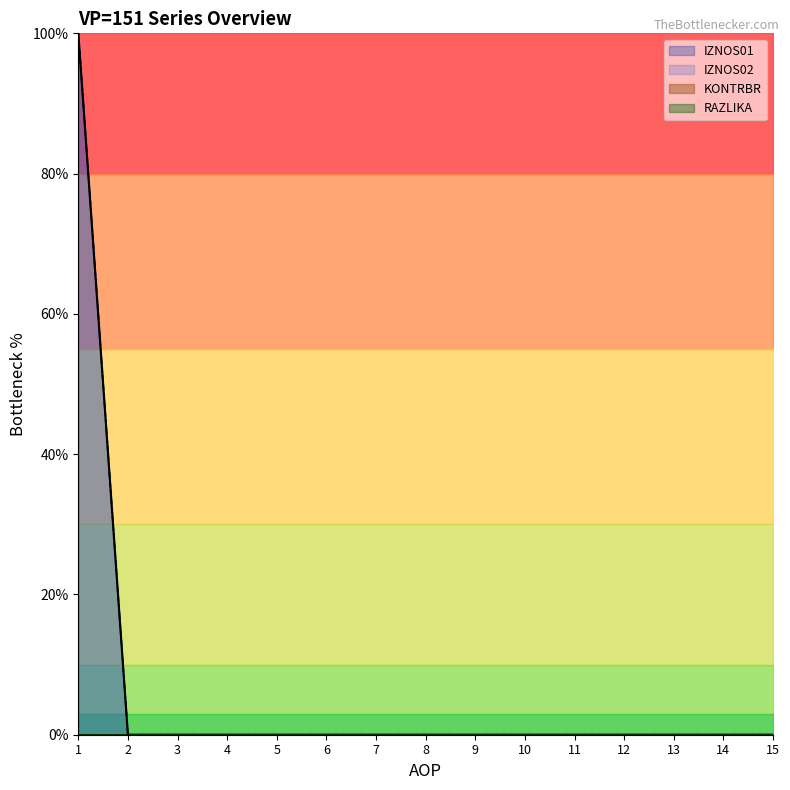

At which label does IZNOS02 reach its peak?

1